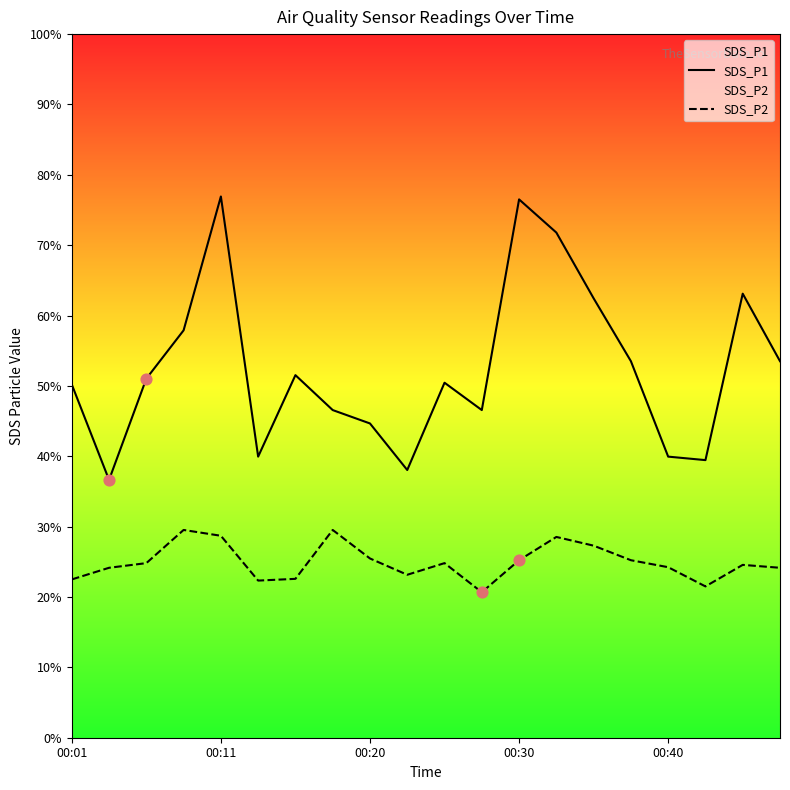

Which series reaches the minimum Y coordinate?

SDS_P2